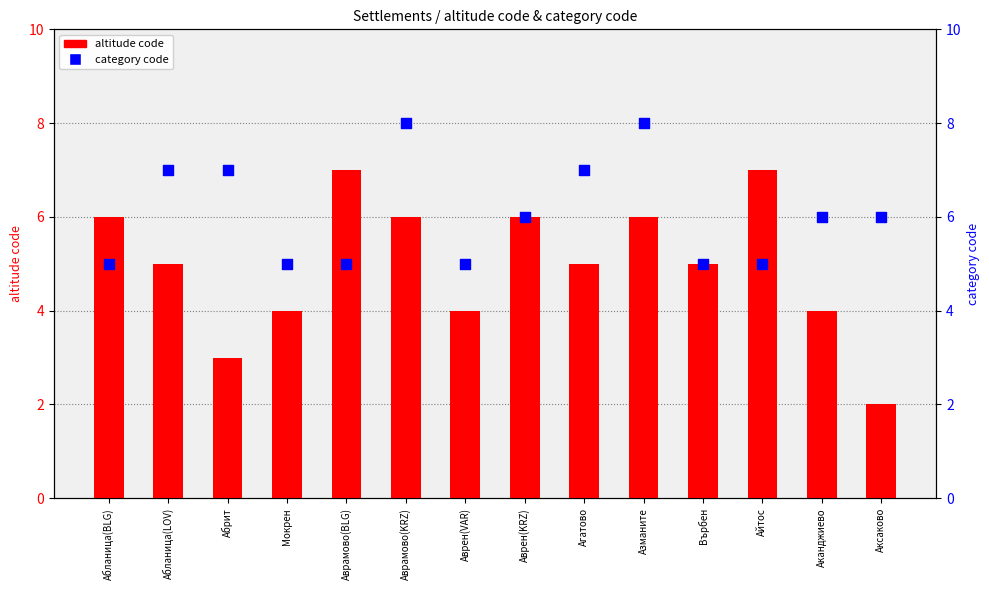

At how many categories does at least one series exceed 4?

14